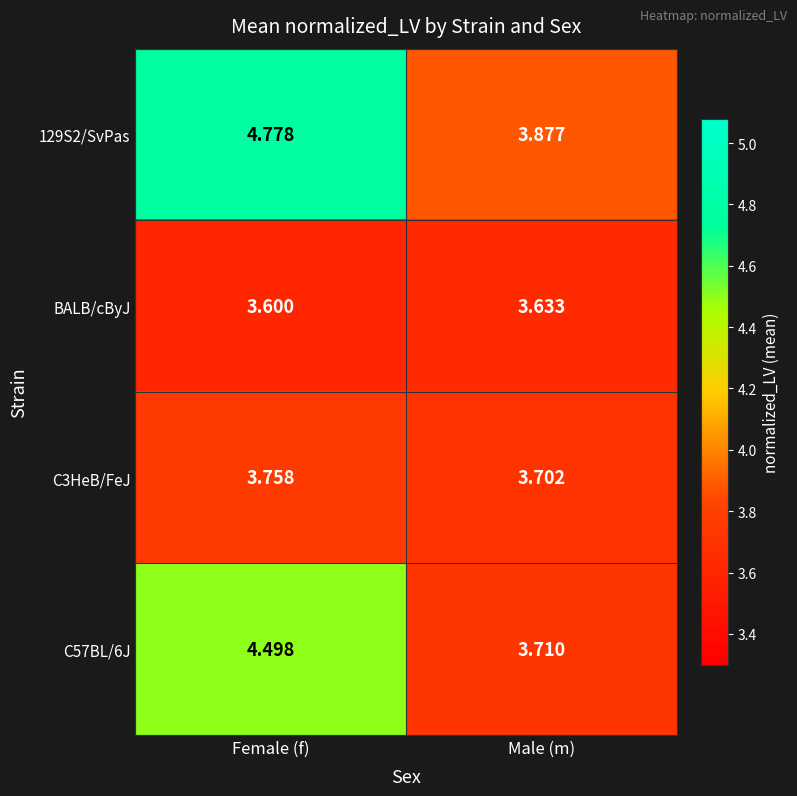

Which series changed the most between Female (f) and Male (m)?

129S2/SvPas